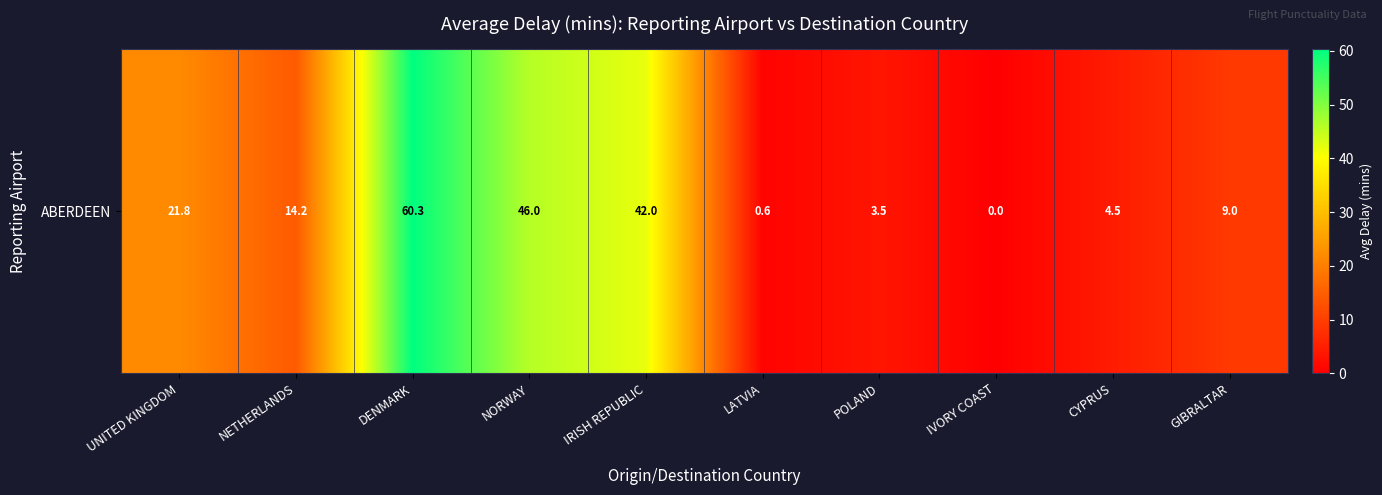

True or false: the data shows 9.9 at UNITED KINGDOM.

False